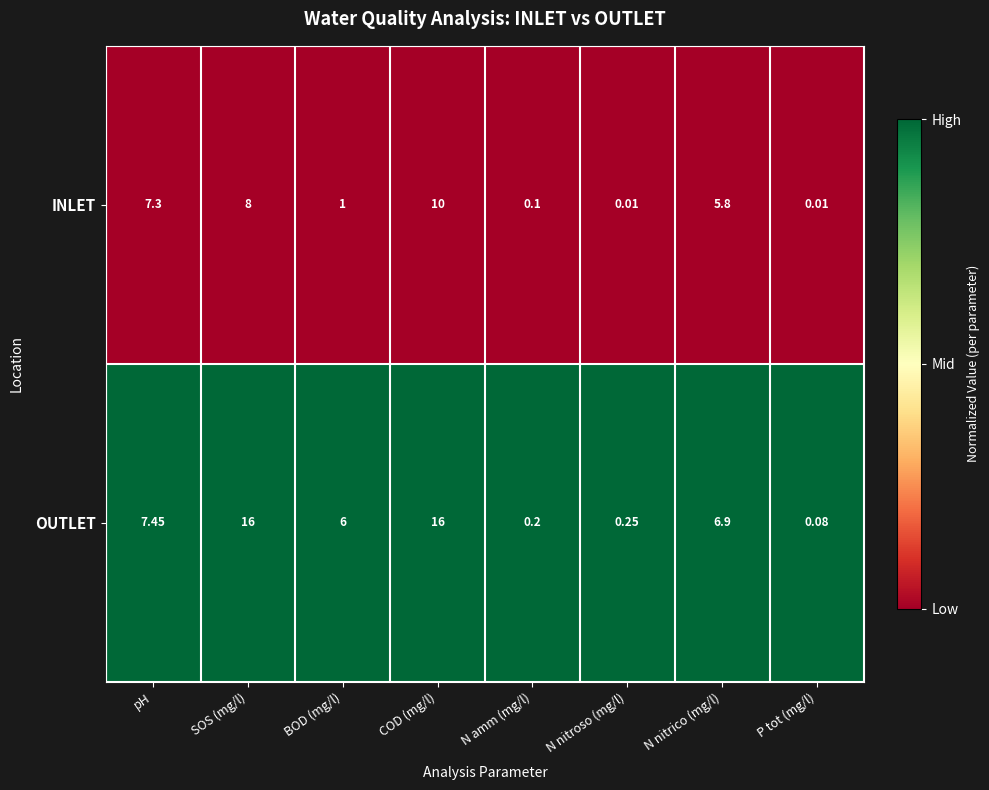

Rank the series by their maximum value, from lowest to highest.

INLET, OUTLET